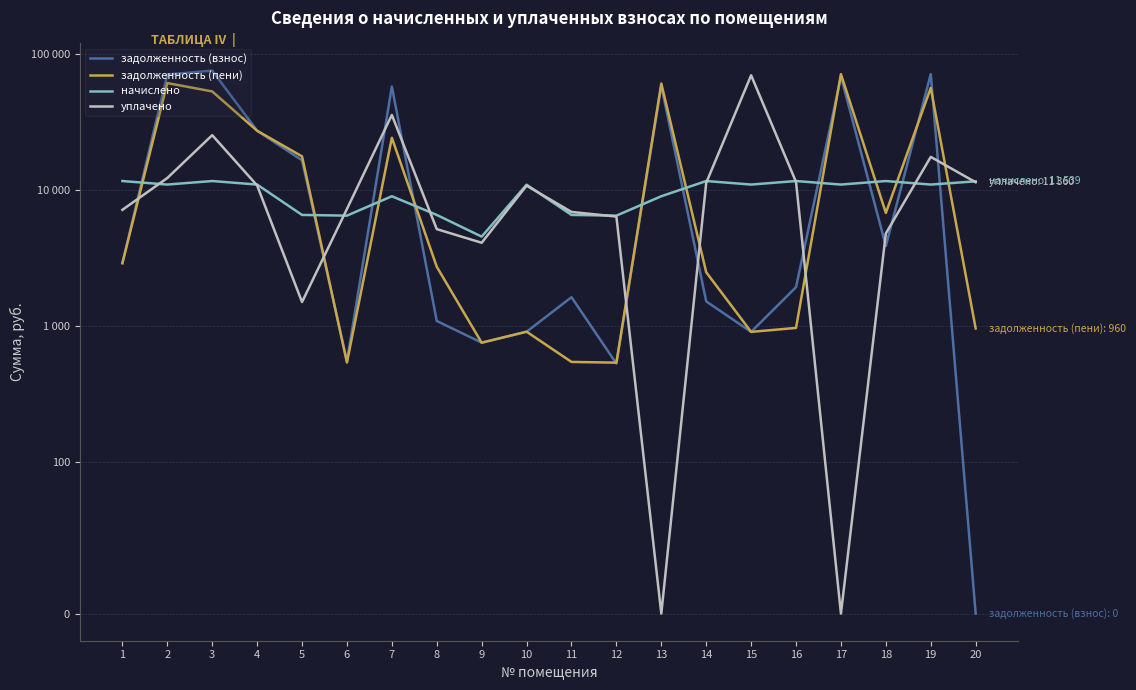

At how many categories does at least one series exceed 58059?

6